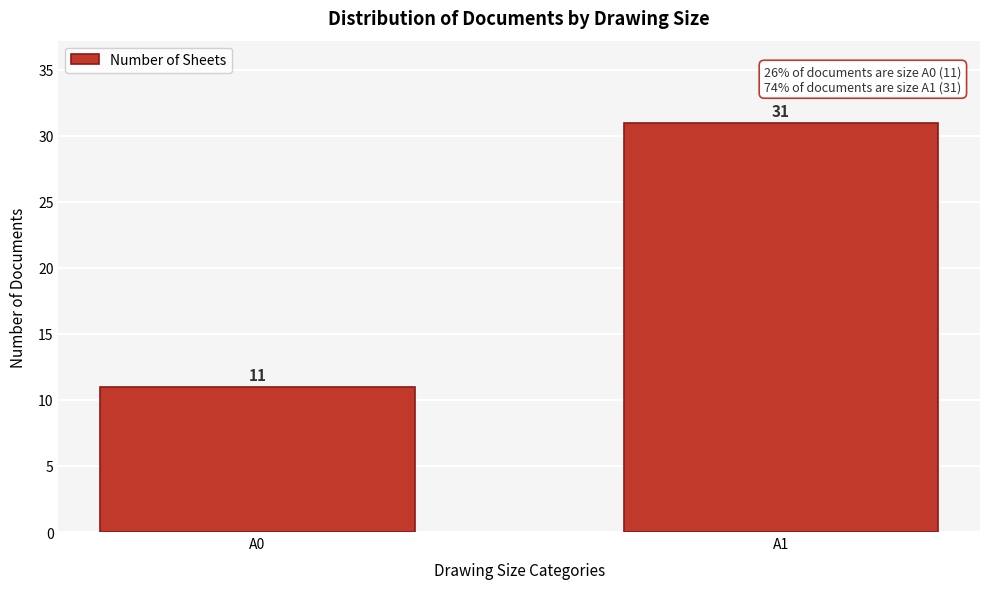

Reading left to right, extract all data points from this chart.

11	31